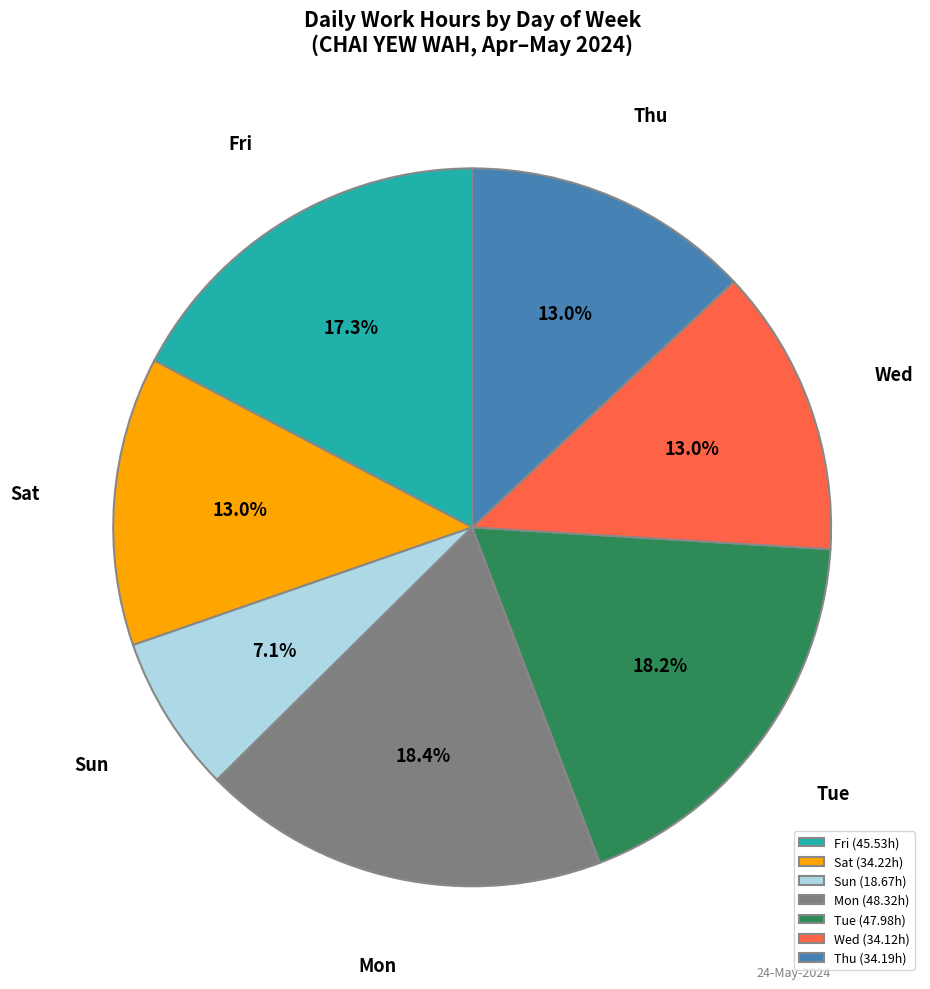

How much of the chart is everything except Fri (45.53h)?

82.7%